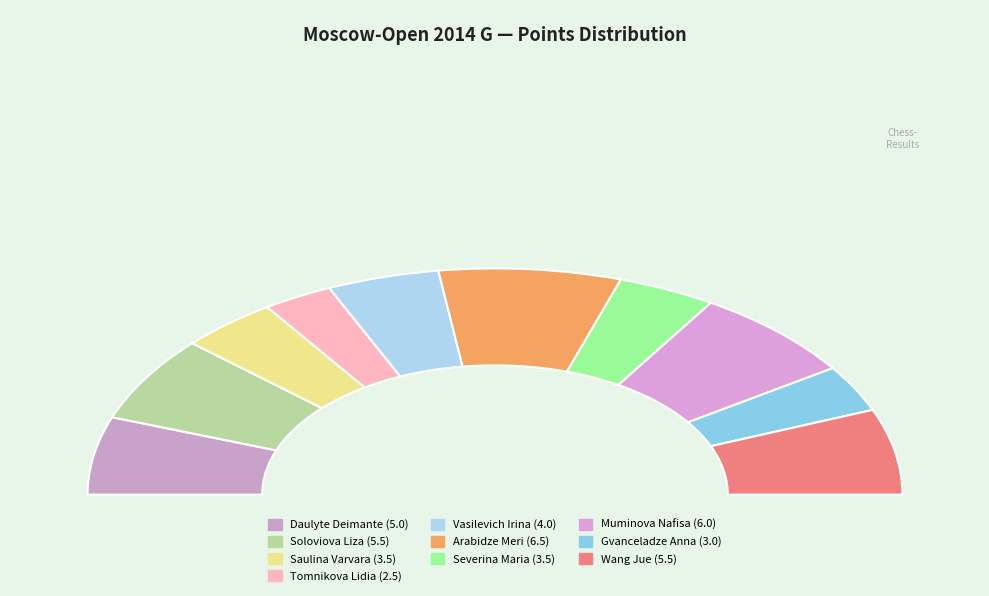

To the nearest percent, what is the combined percentage of Wang Jue and Vasilevich Irina?

21%